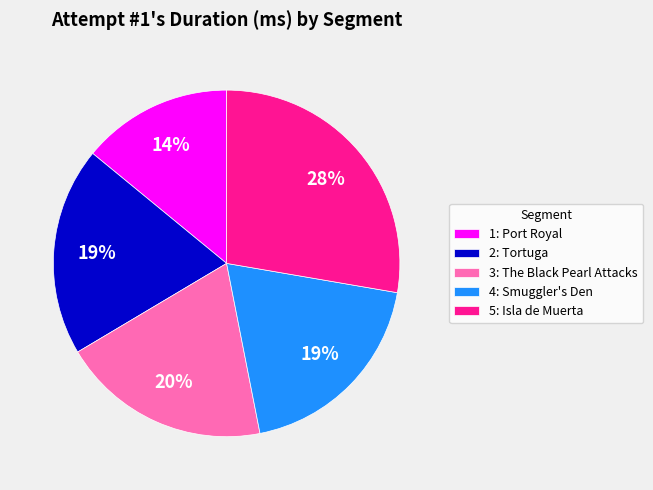

Is it true that 4: Smuggler's Den is 19% of the pie?

True